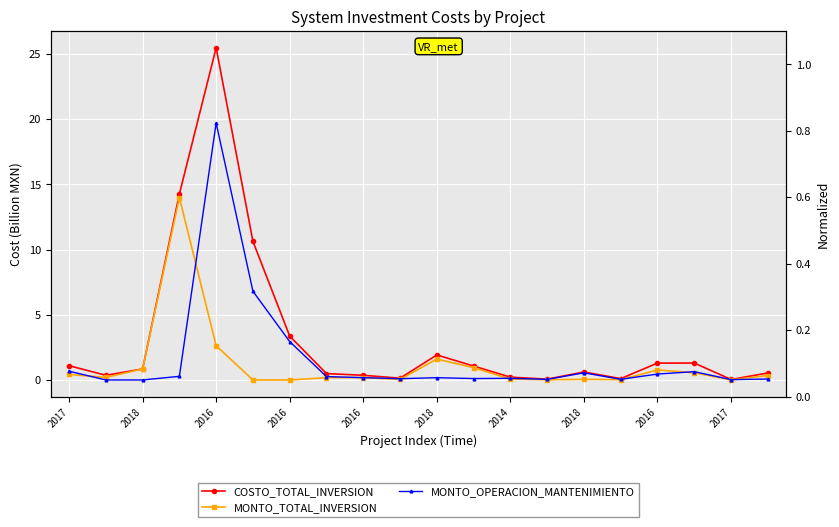

Reading left to right, extract all data points from this chart.

COSTO_TOTAL_INVERSION: 1.1	0.4	0.8	14.3	25.5	10.6	3.4	0.5	0.4	0.1	1.9	1.1	0.2	0.1	0.6	0.1	1.3	1.3	0.0	0.5
MONTO_TOTAL_INVERSION: 0.4	0.2	0.8	14.0	2.6	0.0	0.0	0.2	0.2	0.0	1.6	0.9	0.1	0.0	0.0	0.0	0.8	0.6	0.0	0.3
MONTO_OPERACION_MANTENIMIENTO: 0.7	0.0	0.0	0.3	19.7	6.8	2.9	0.3	0.2	0.1	0.2	0.1	0.1	0.0	0.5	0.1	0.5	0.6	0.0	0.1